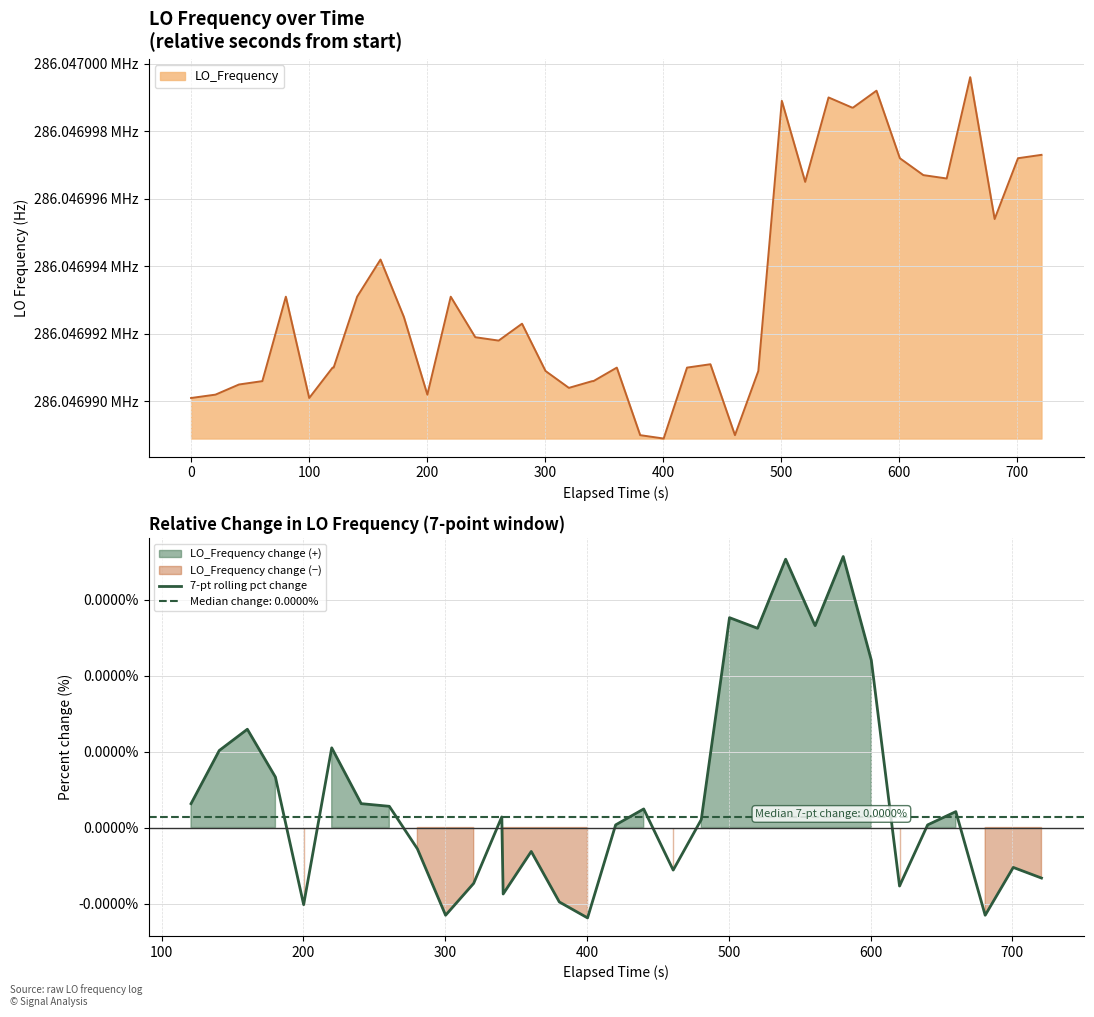

How many values are above zero?

20